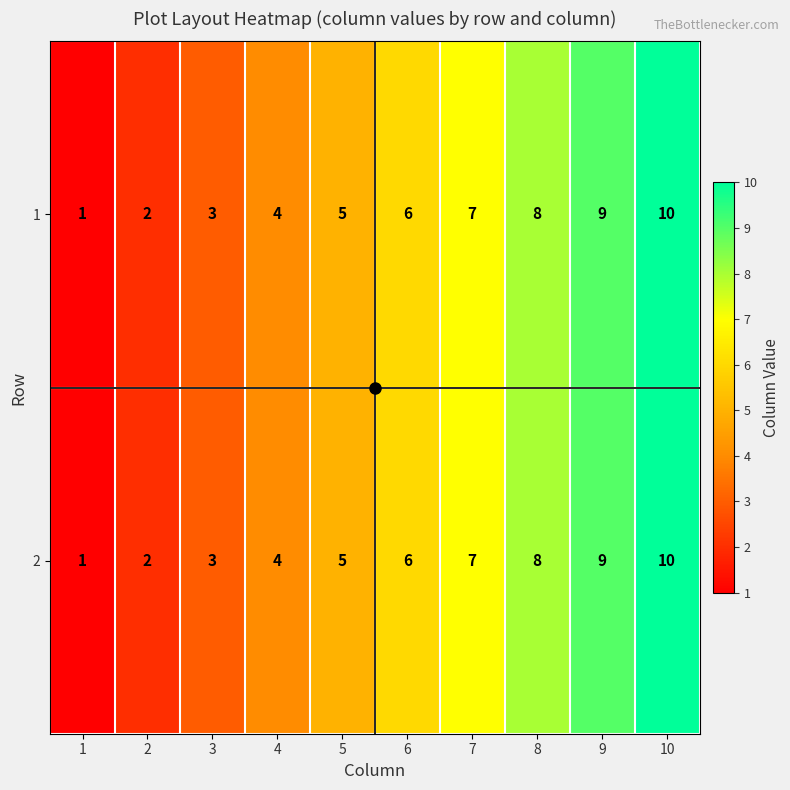

Where is 2 nearest to the value 5?

5